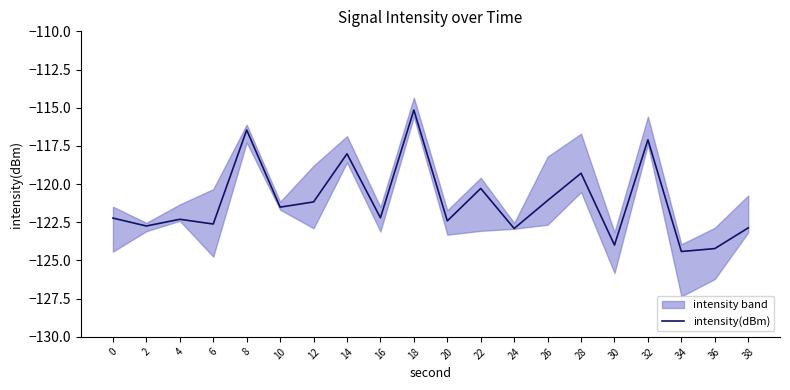

What is the change in value from 22 to 26?

-0.8